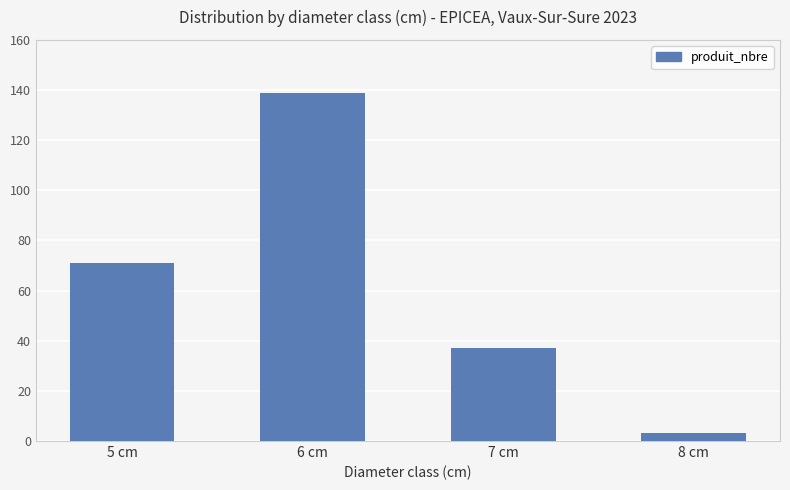

What is the sum of all values?

250